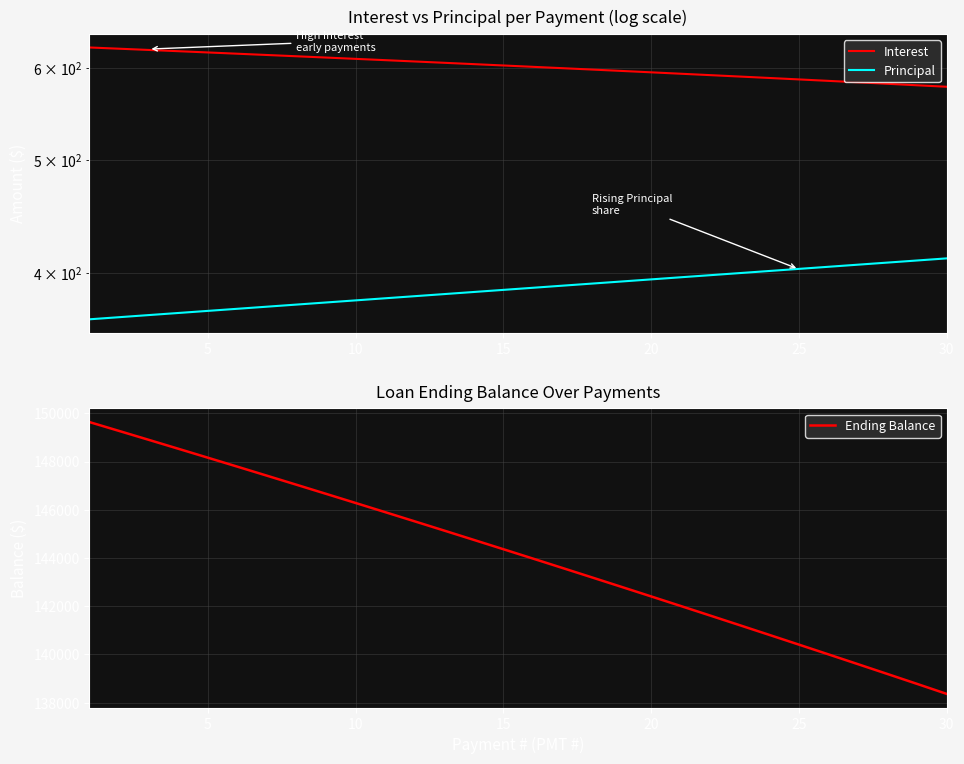

What is the average value of the Interest series?

602.1